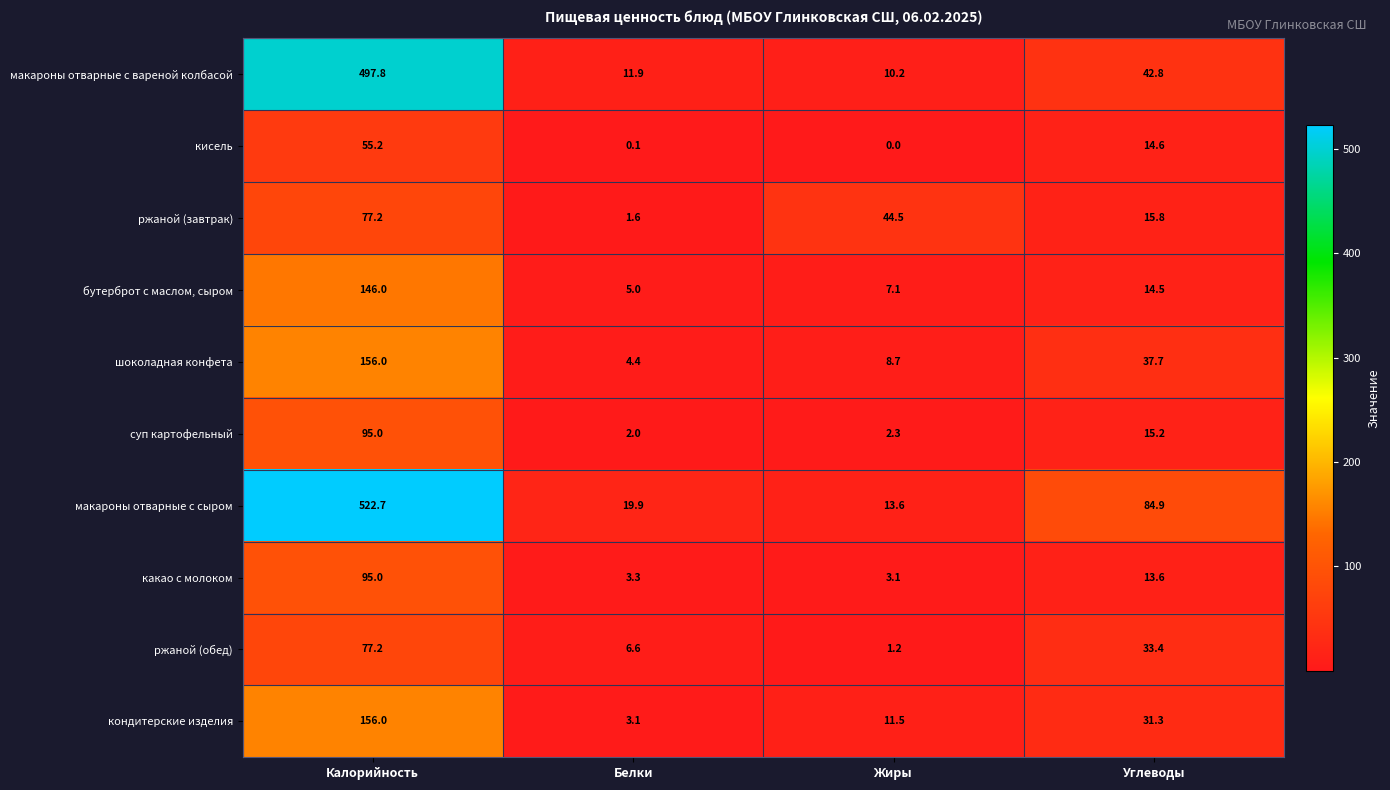

Count the number of data series in this chart.

10